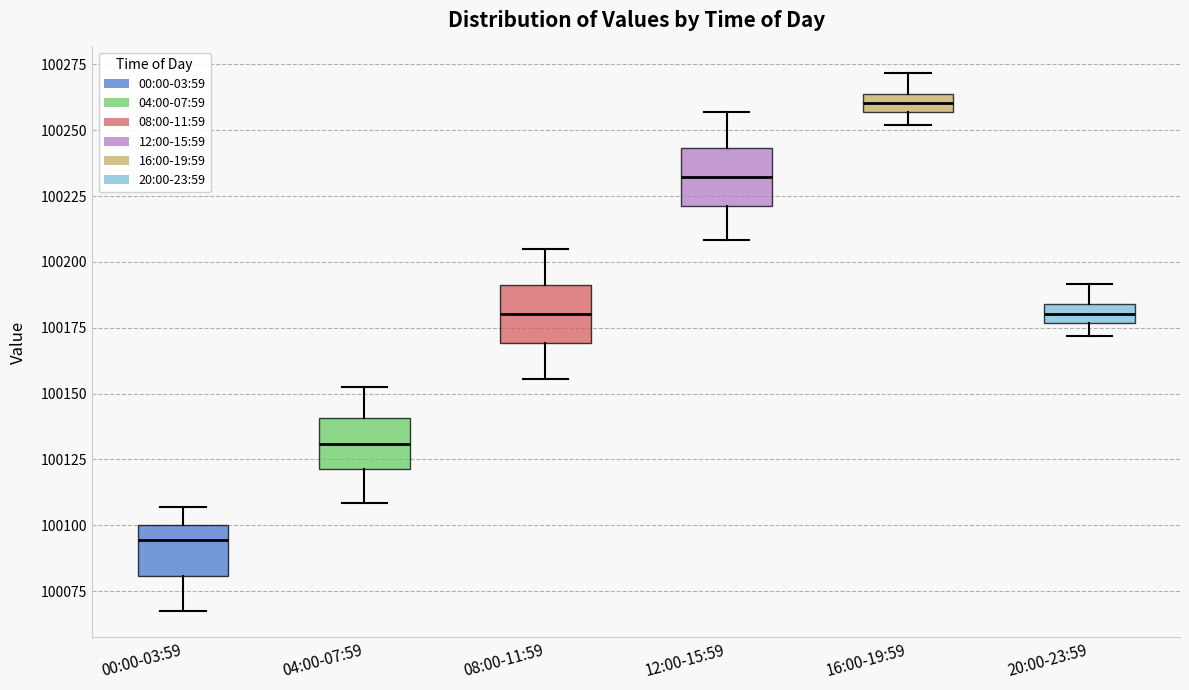

Which box's median line is the highest?

16:00-19:59